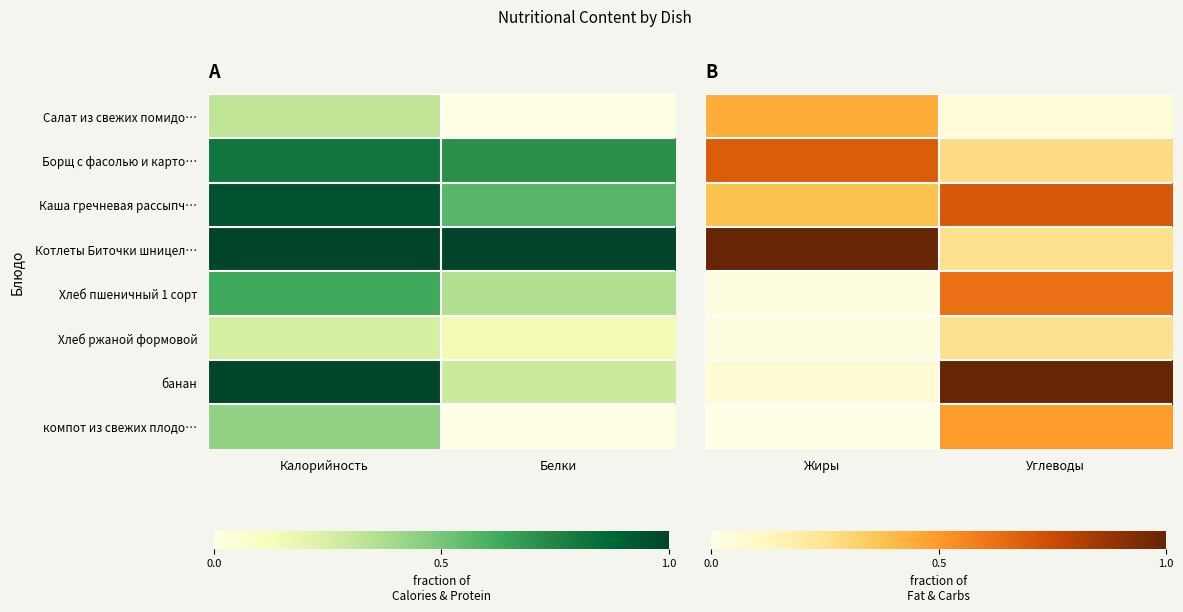

Between Жиры and Углеводы, which series saw the biggest shift?

банан